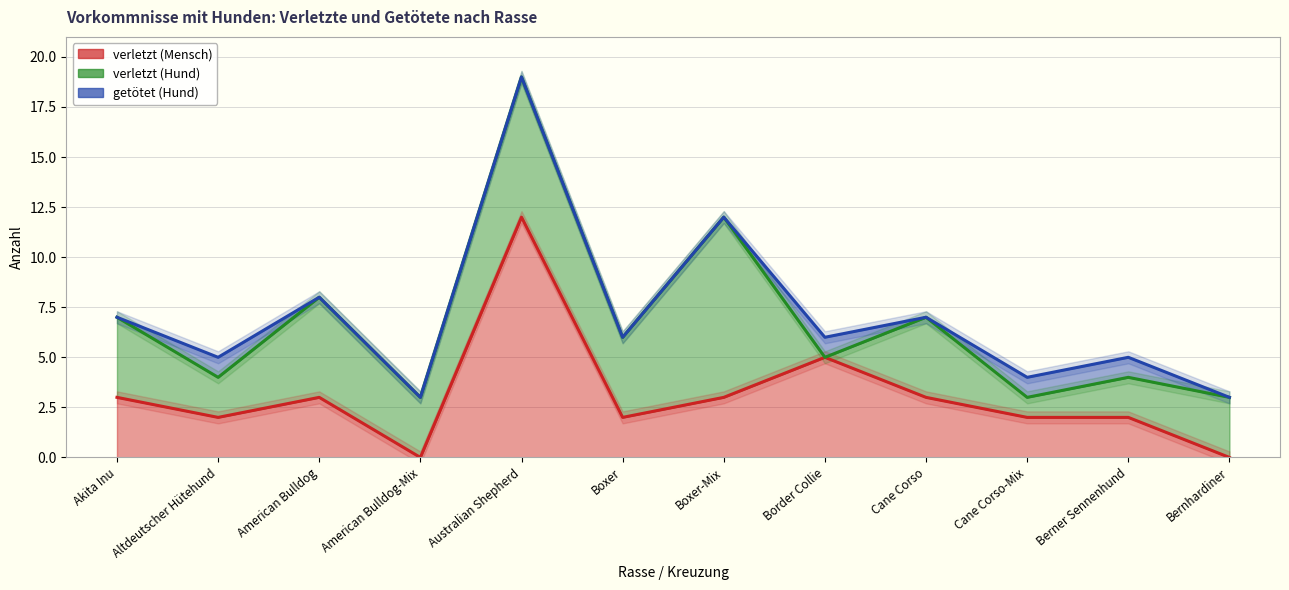

What is the label of the 10th point from the left?

Cane Corso-Mix